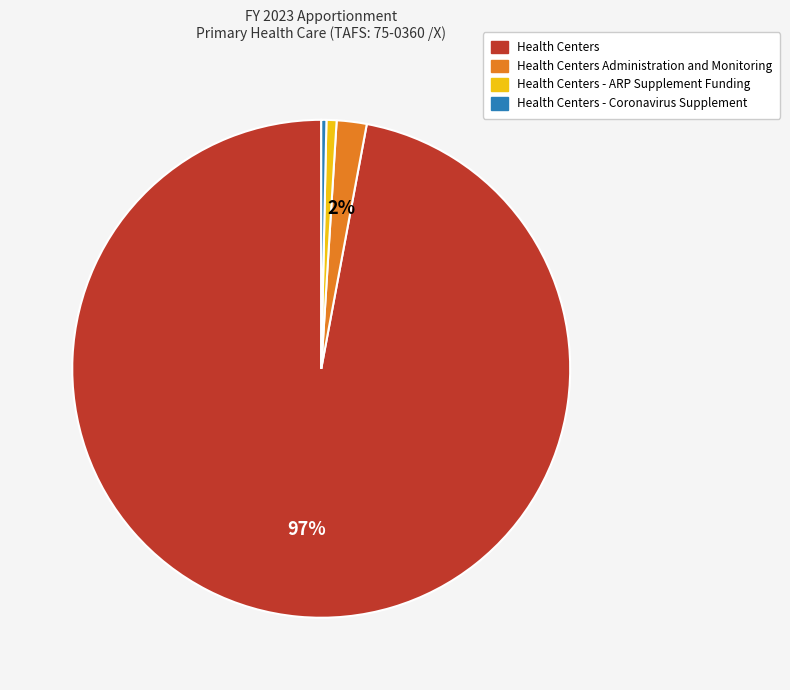

Is it true that Health Centers - Coronavirus Supplement is 0% of the pie?

True